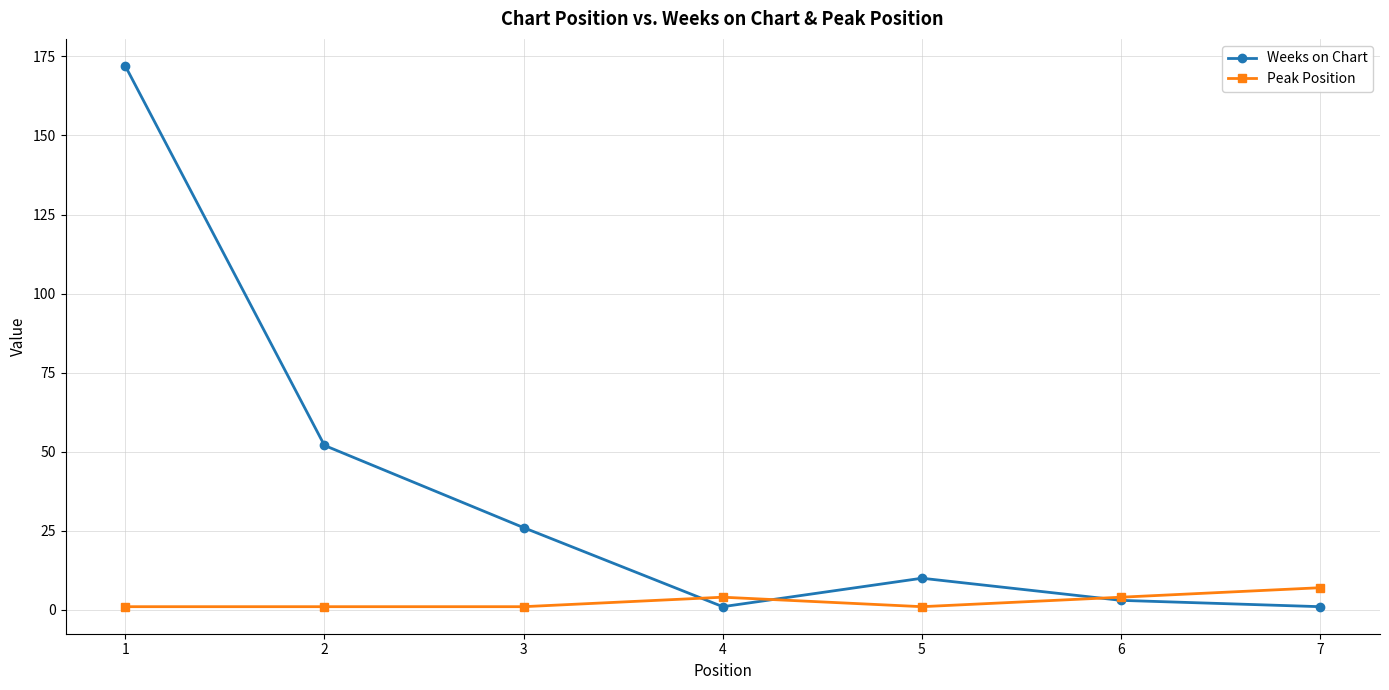

Count the number of data series in this chart.

2